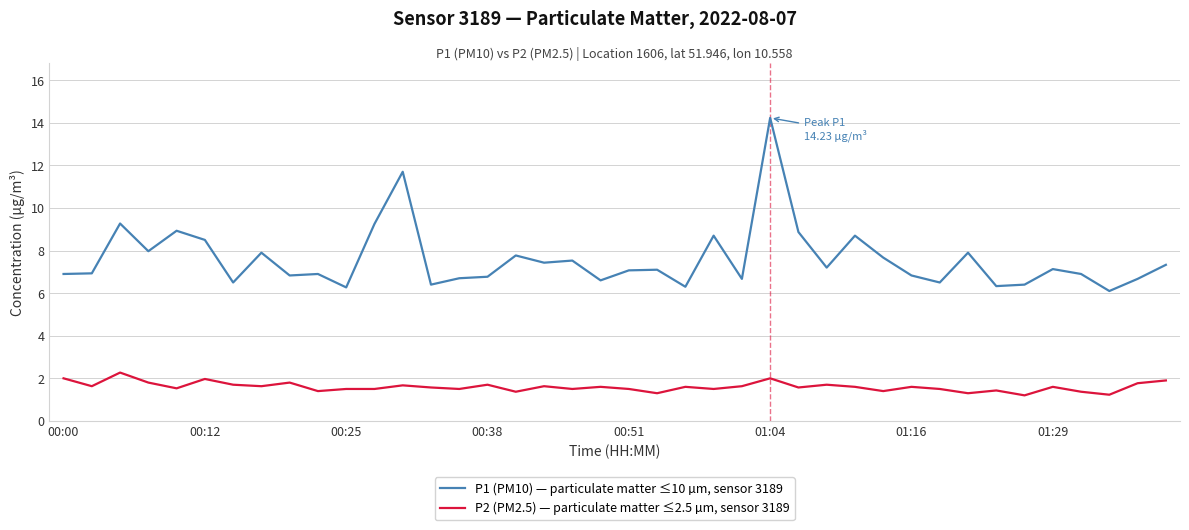

True or false: P2 (PM2.5) — particulate matter ≤2.5 µm, sensor 3189 and P1 (PM10) — particulate matter ≤10 µm, sensor 3189 cross at least once.

False